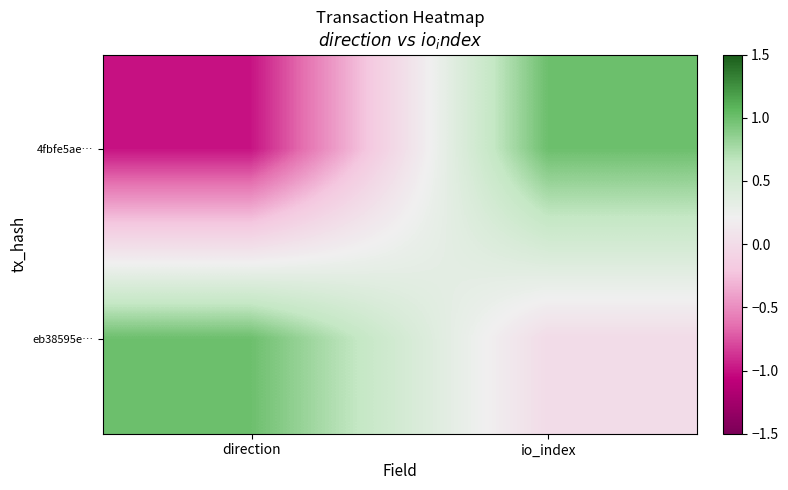

Which has a higher value, direction or io_index?

io_index